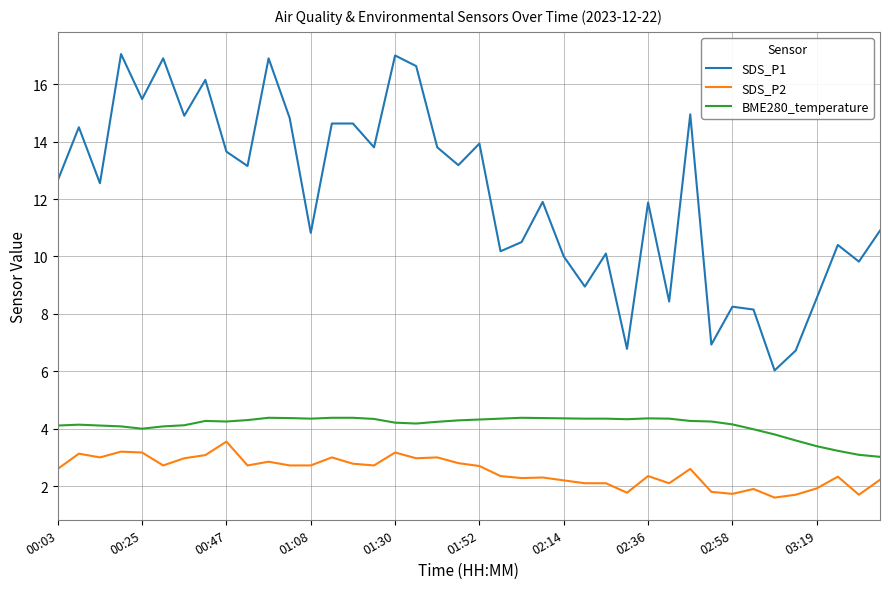

Rank the series by their average value, from lowest to highest.

SDS_P2, BME280_temperature, SDS_P1